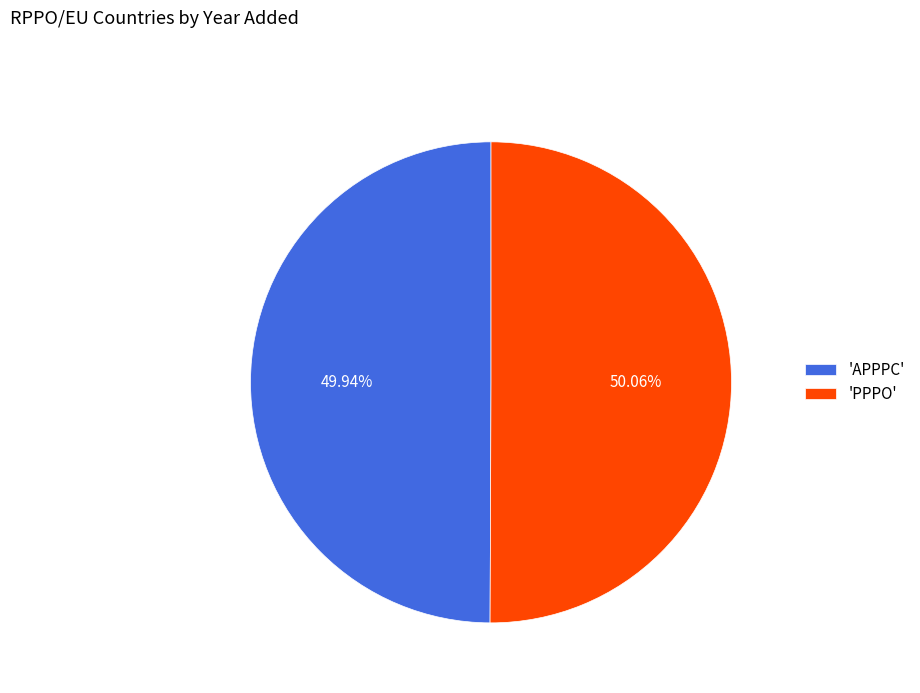

Is there a majority slice in this chart?

Yes